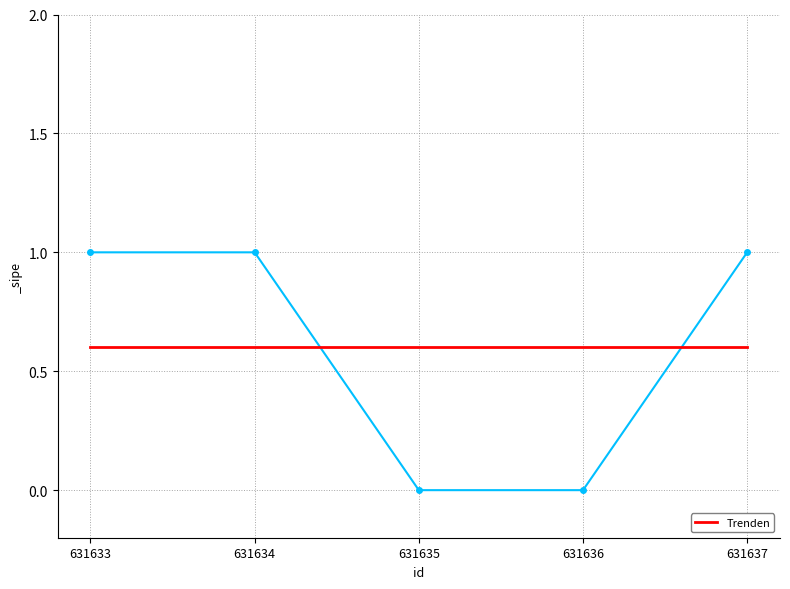

List the labels in order of value, largest first.

631633, 631634, 631637, 631635, 631636